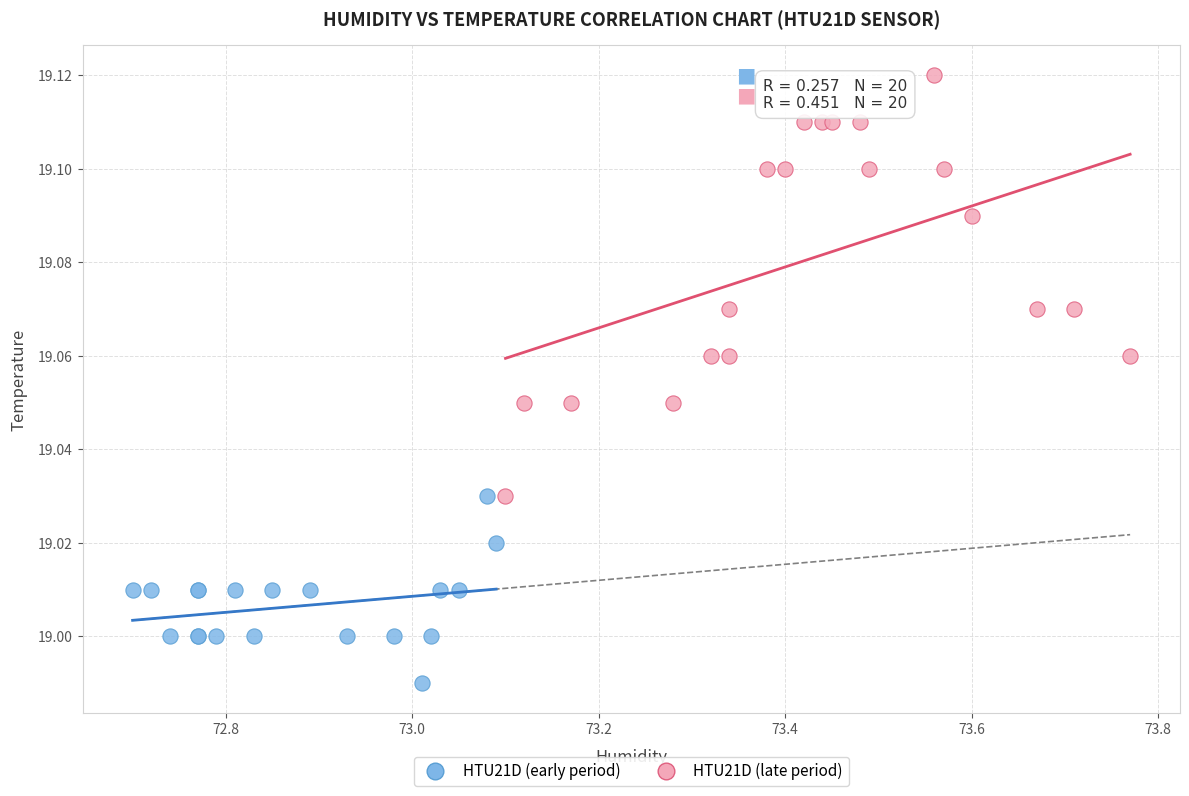

Which series contains the lowest Y value?

HTU21D (early period)